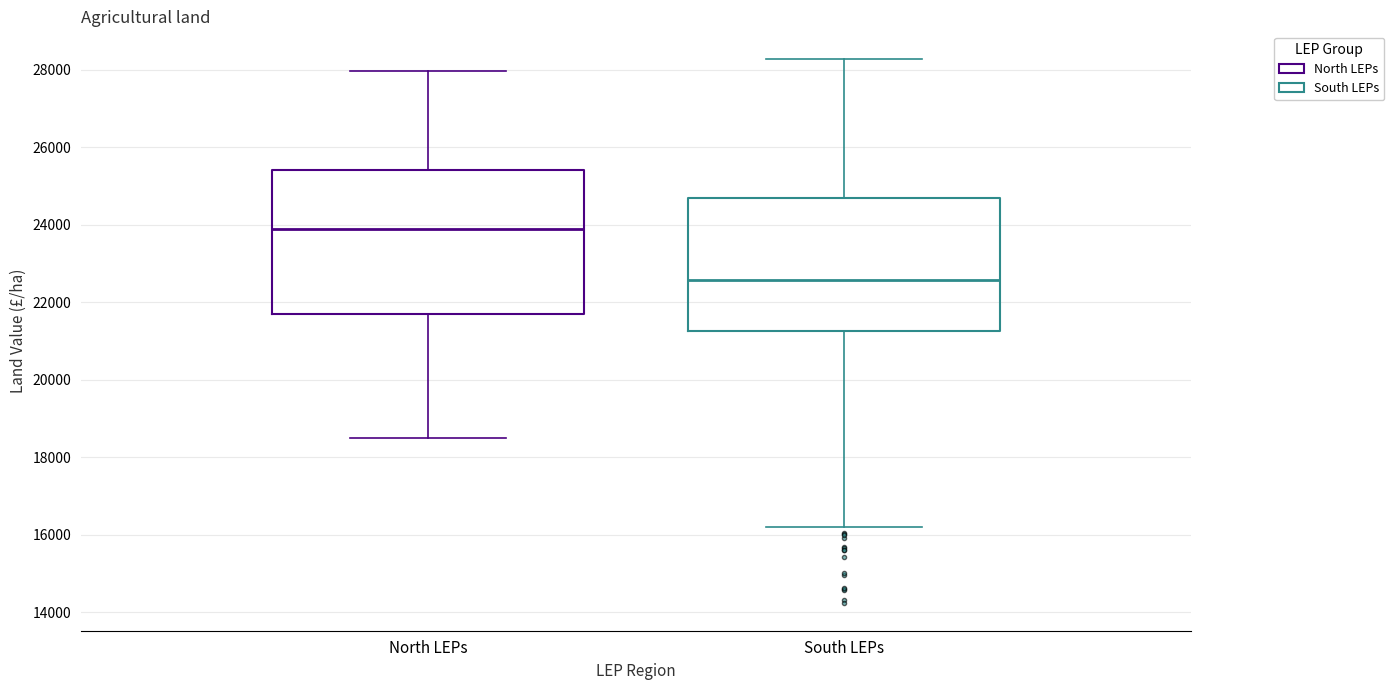

Reading left to right, transcribe this box plot: for each box, give where its median line is, the range the box spans, and where its two whiskers end, as read against the y-axis. The values are not printed on the chart, so give them approximately, as read against the axis.

North LEPs: median 23800, box 21600 to 25400, whiskers 18400 to 28000
South LEPs: median 22600, box 21200 to 24600, whiskers 16200 to 28200